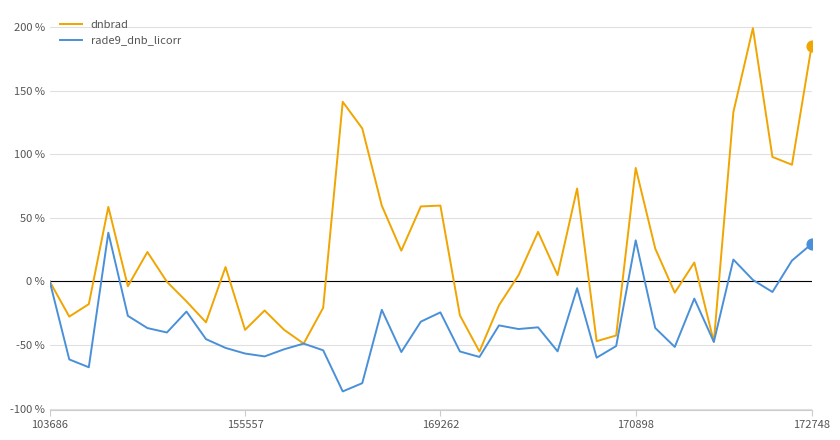

Which series has the widest spread of values?

dnbrad